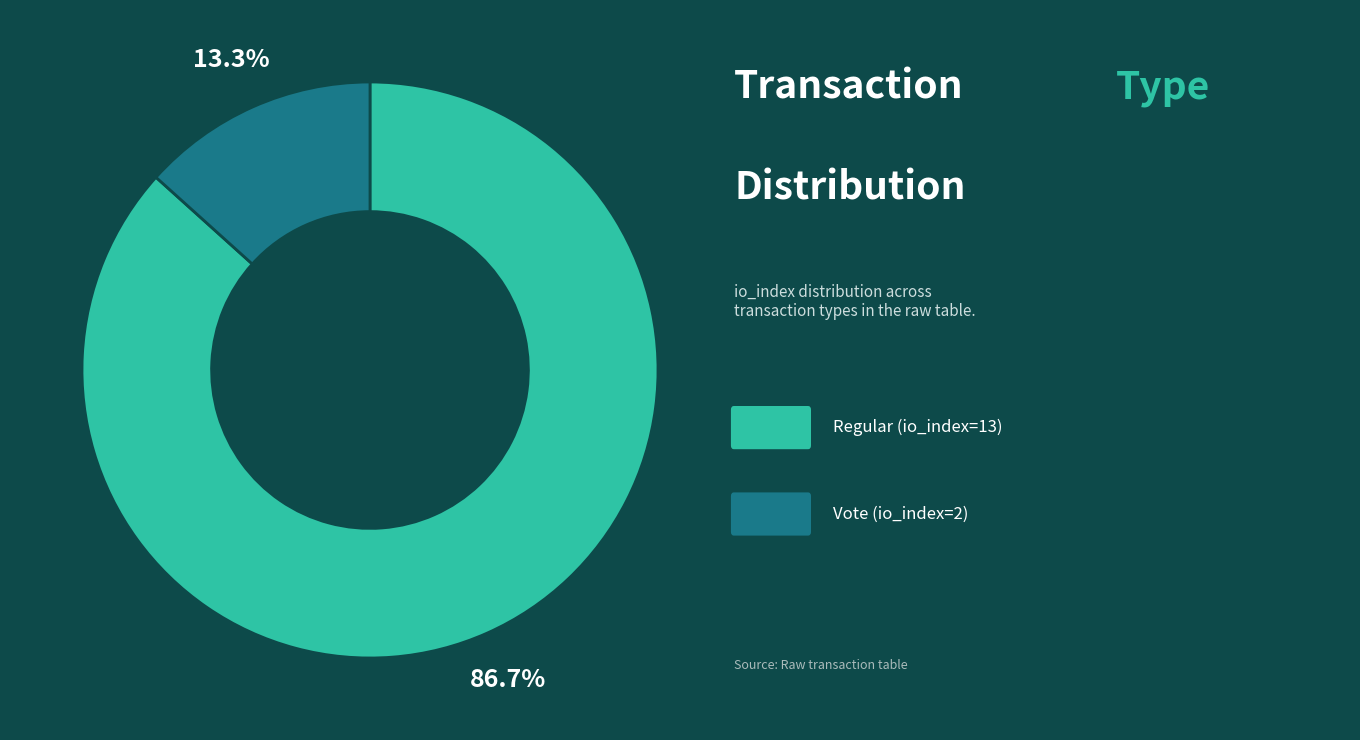

Does any single category account for the majority?

Yes